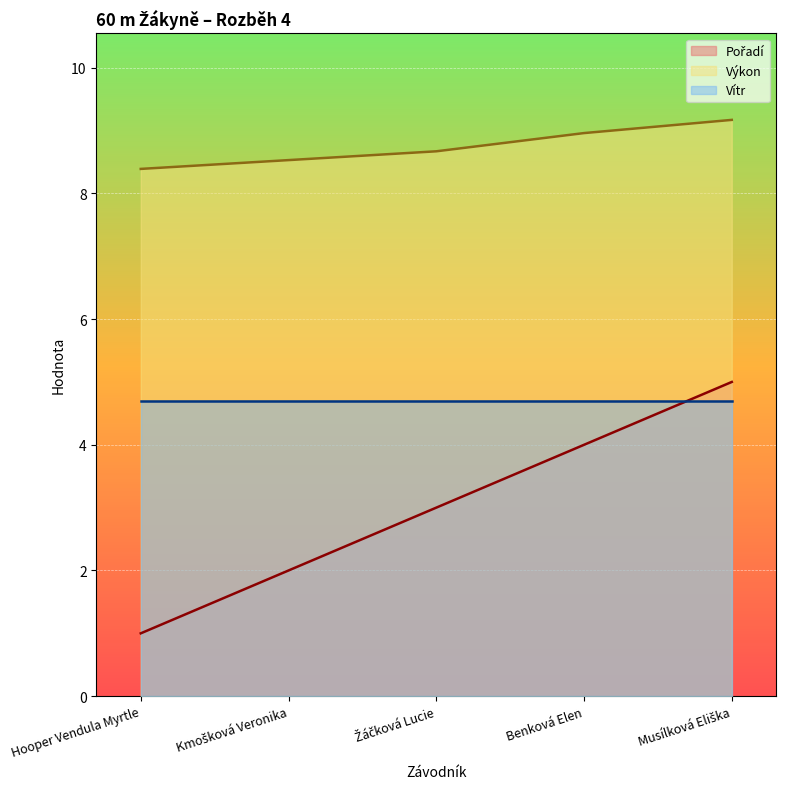

Which series has the largest total across all categories?

Výkon